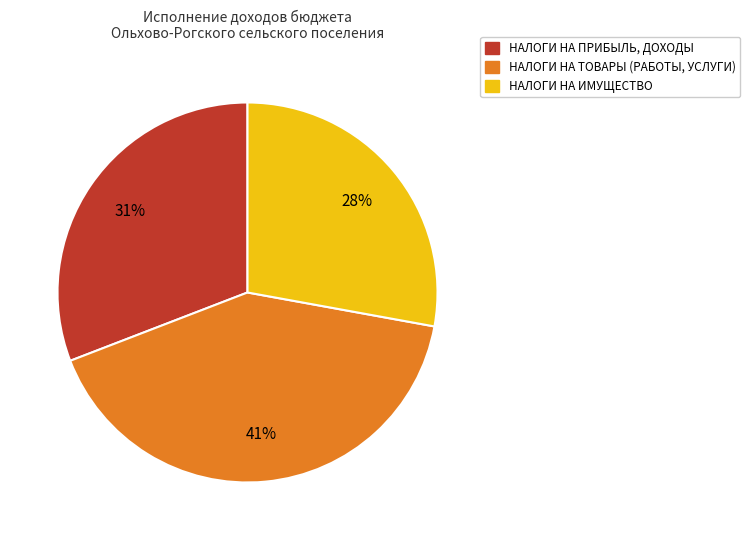

Is there any slice that represents more than half of the pie?

No